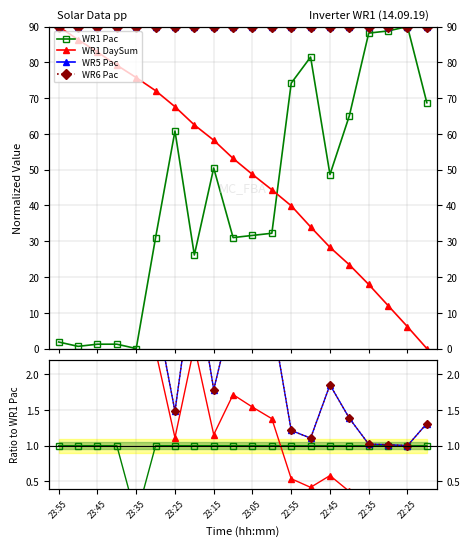

True or false: WR6 Pac and WR1 Pac cross at least once.

False